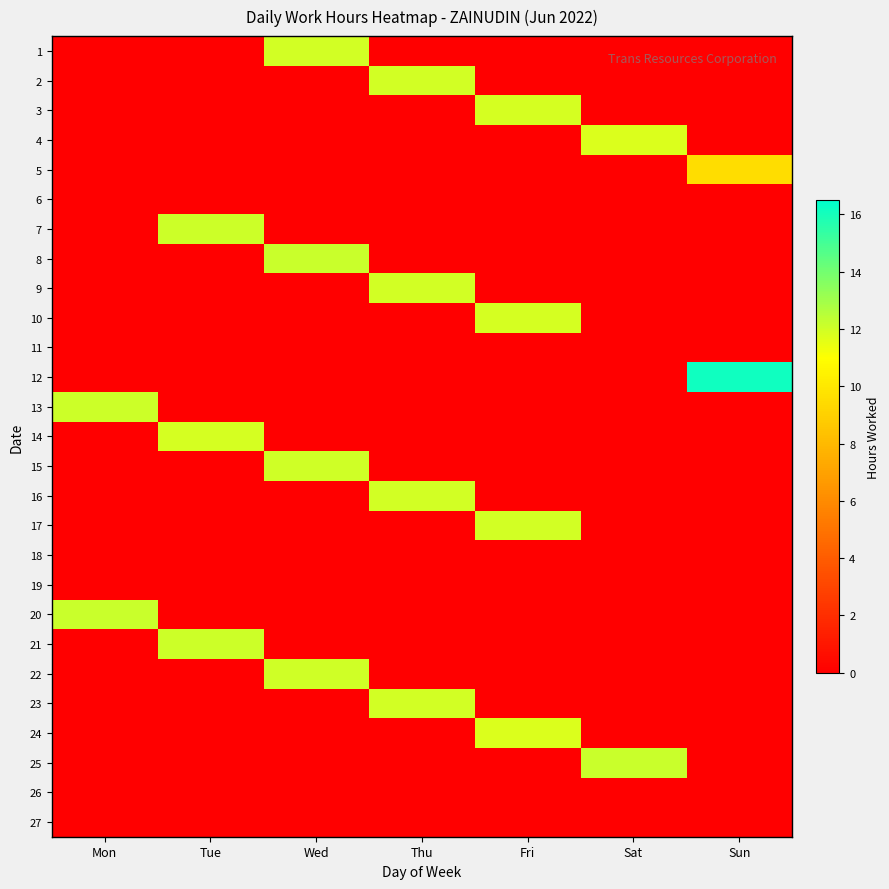

What is the spread (max minus min) of values at Tue?

12.1